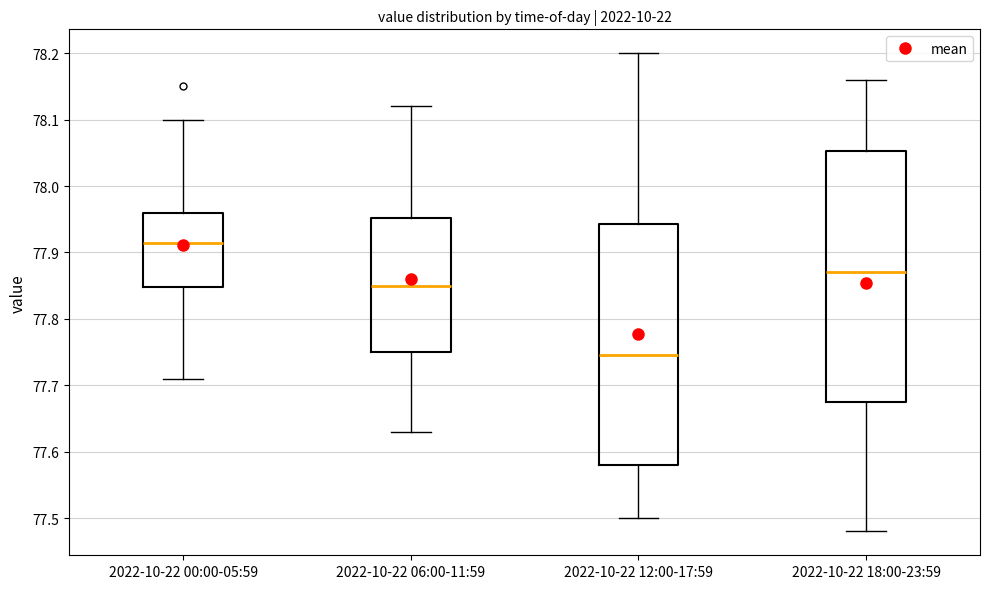

Which box's median line is the lowest?

2022-10-22 12:00-17:59